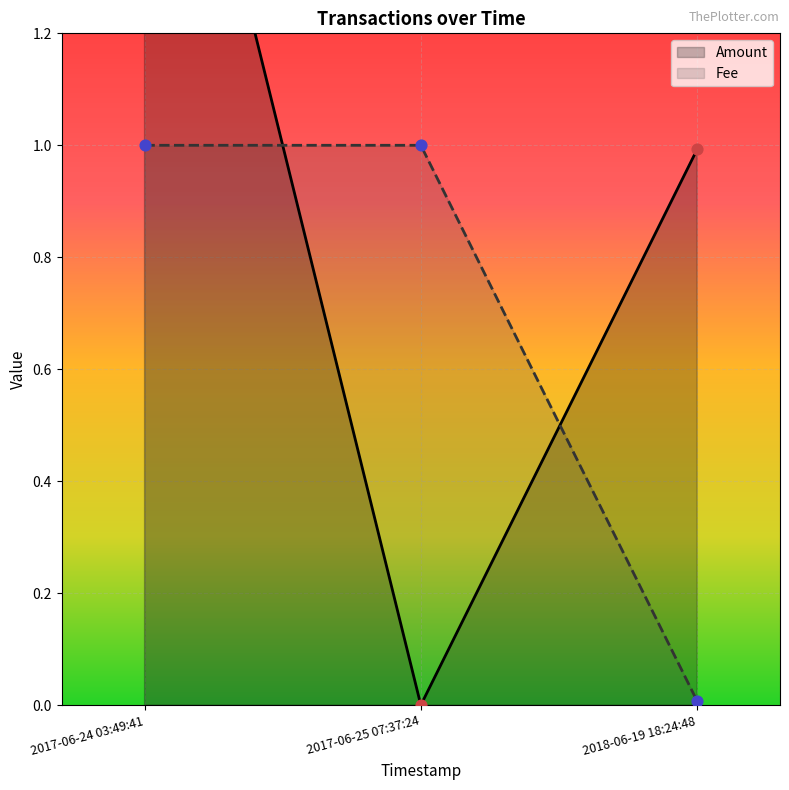

Is the value of Amount at 2017-06-24 03:49:41 greater than the value of Fee at 2017-06-24 03:49:41?

Yes